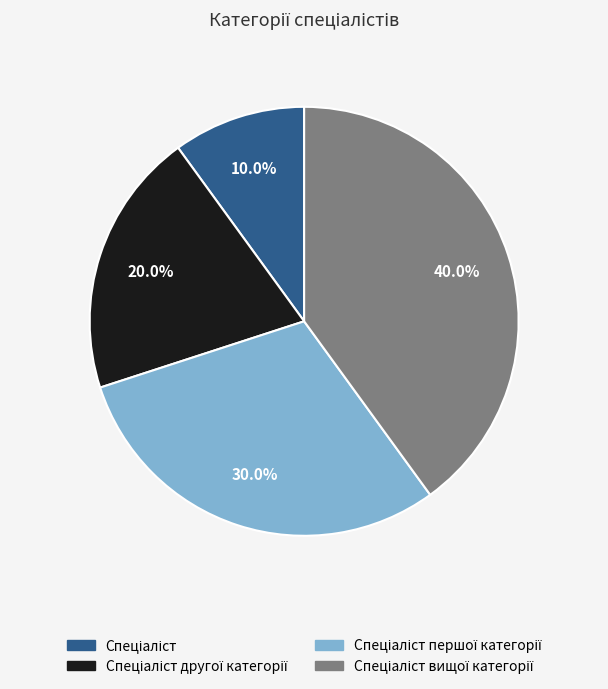

Is there a majority slice in this chart?

No